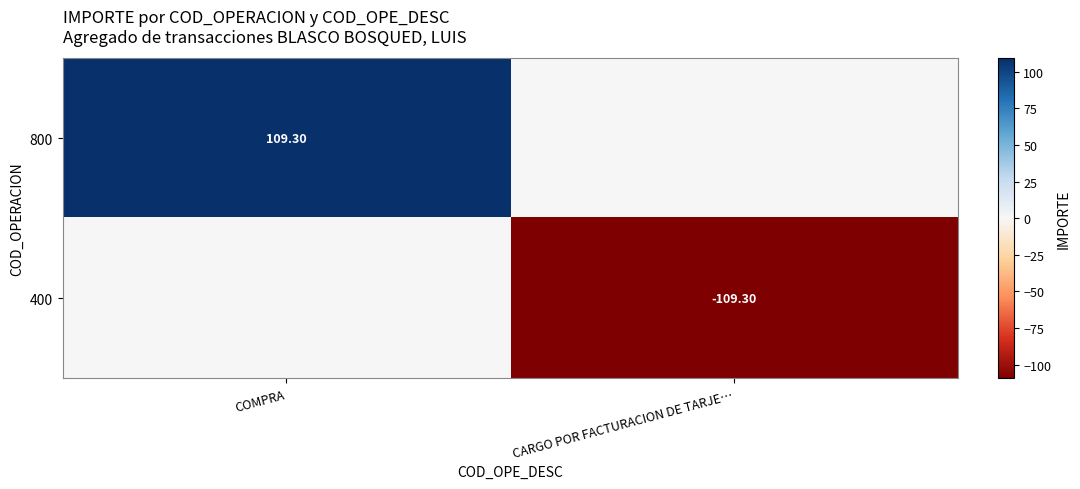

How many series are shown in this chart?

2